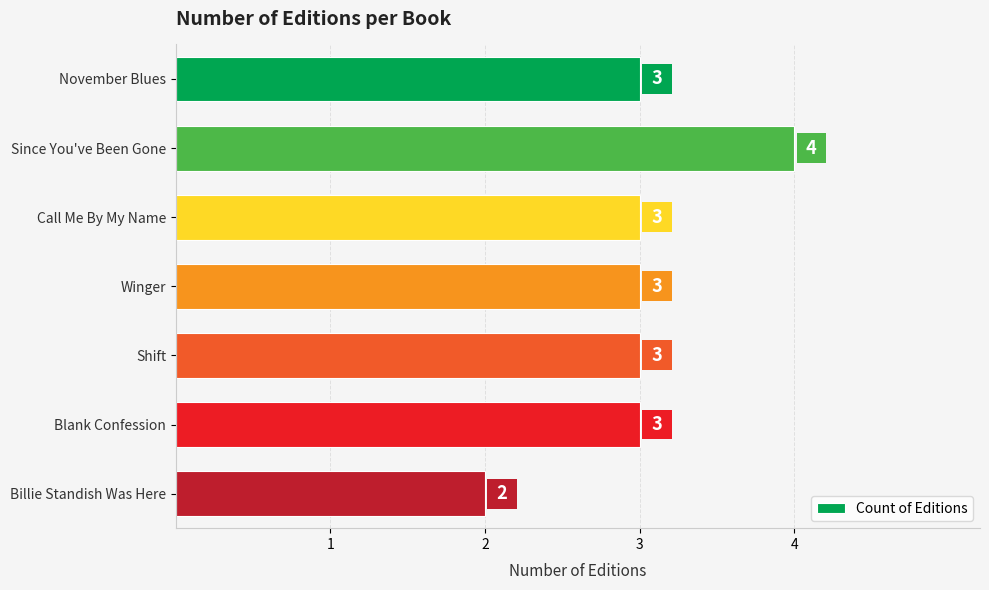

Which has a higher value, Since You've Been Gone or Billie Standish Was Here?

Since You've Been Gone